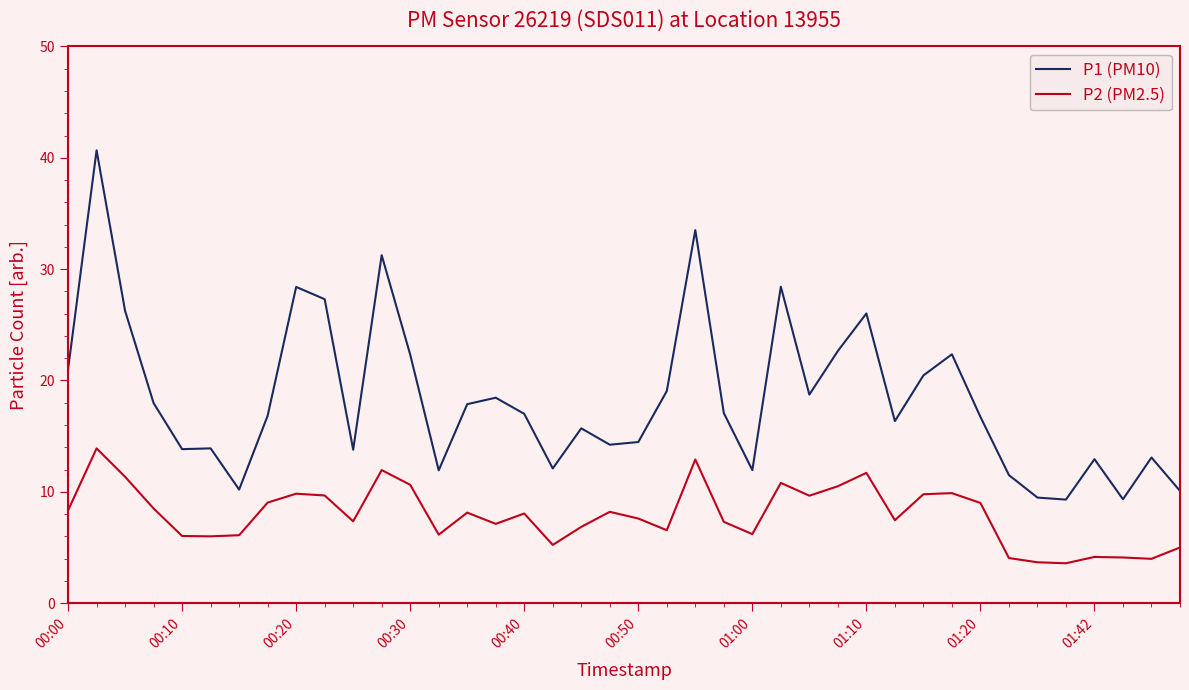

Which series has the widest spread of values?

P1 (PM10)